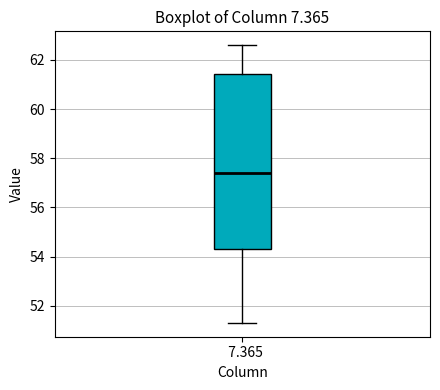

Where is the lower edge of the box at x = 7.365 on the y-axis? The values are not printed on the chart, so give them approximately, as read against the axis.

54.4